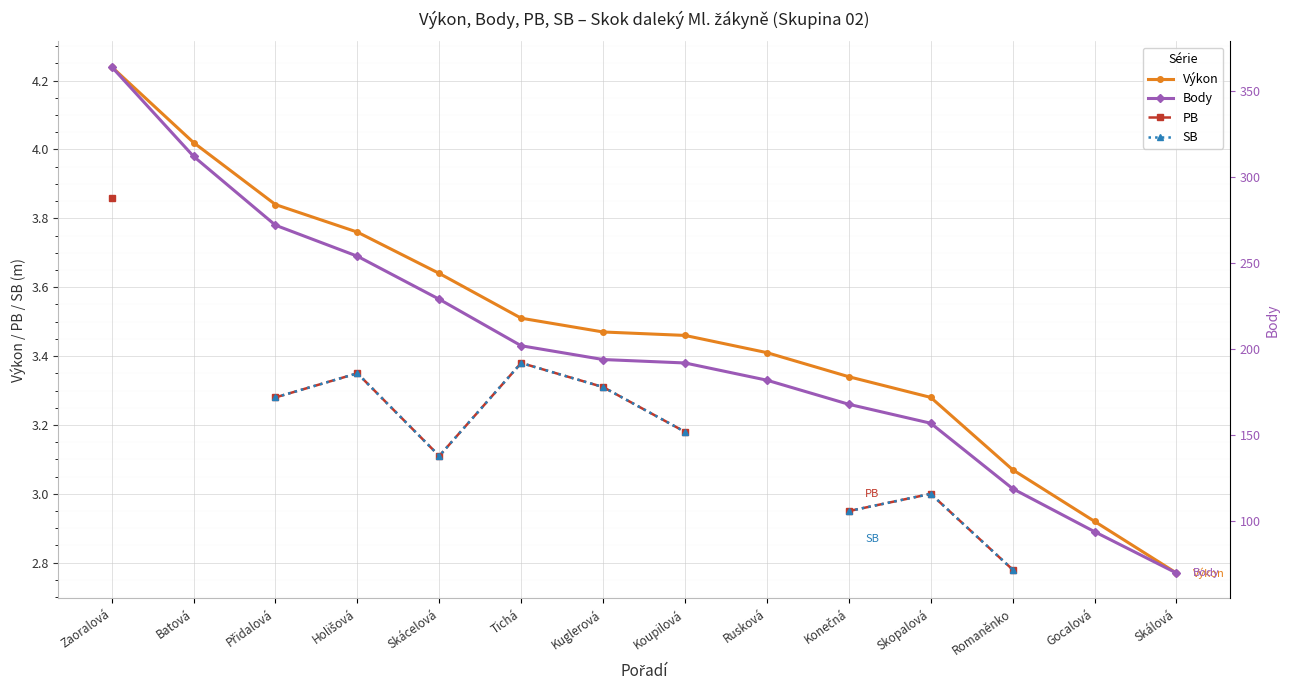

How many interior local valleys does the SB series have?

1